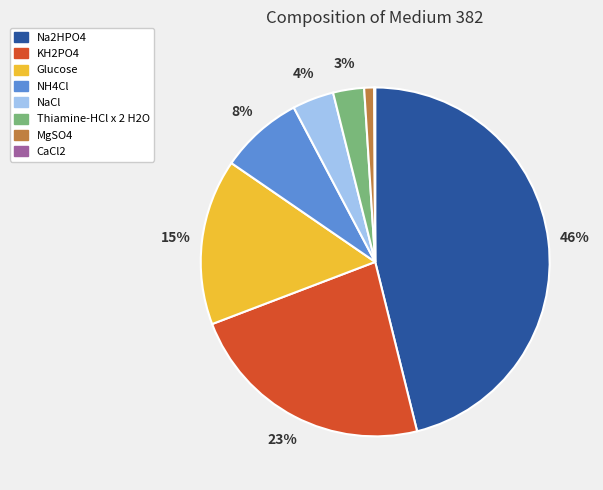

Between Glucose and NH4Cl, which is larger?

Glucose